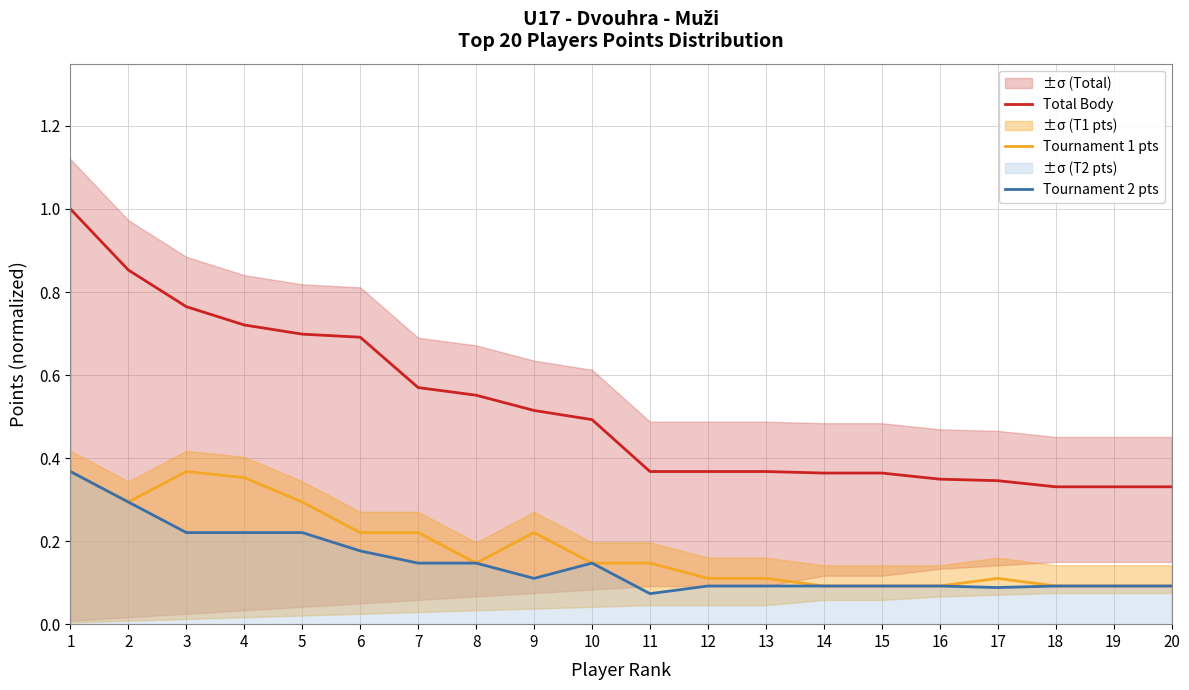

Which has a higher value, 16 or 10?

10